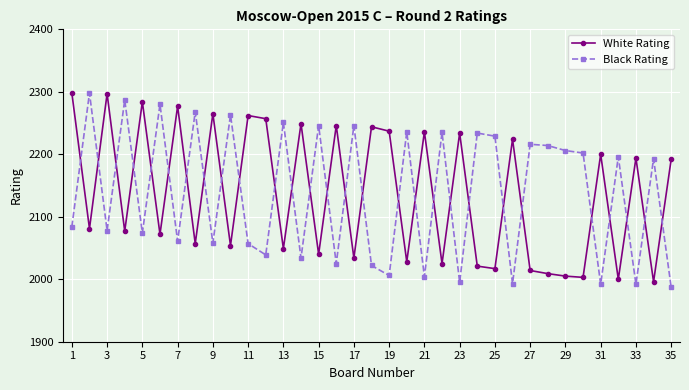

What is the greatest value displayed?

2298